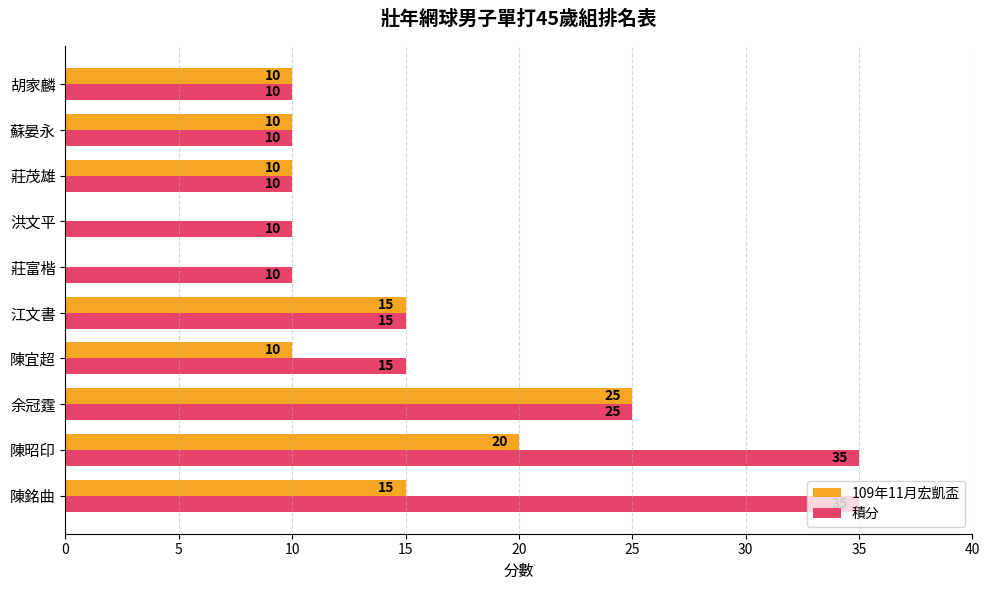

What is the total value across all series at 江文書?

30